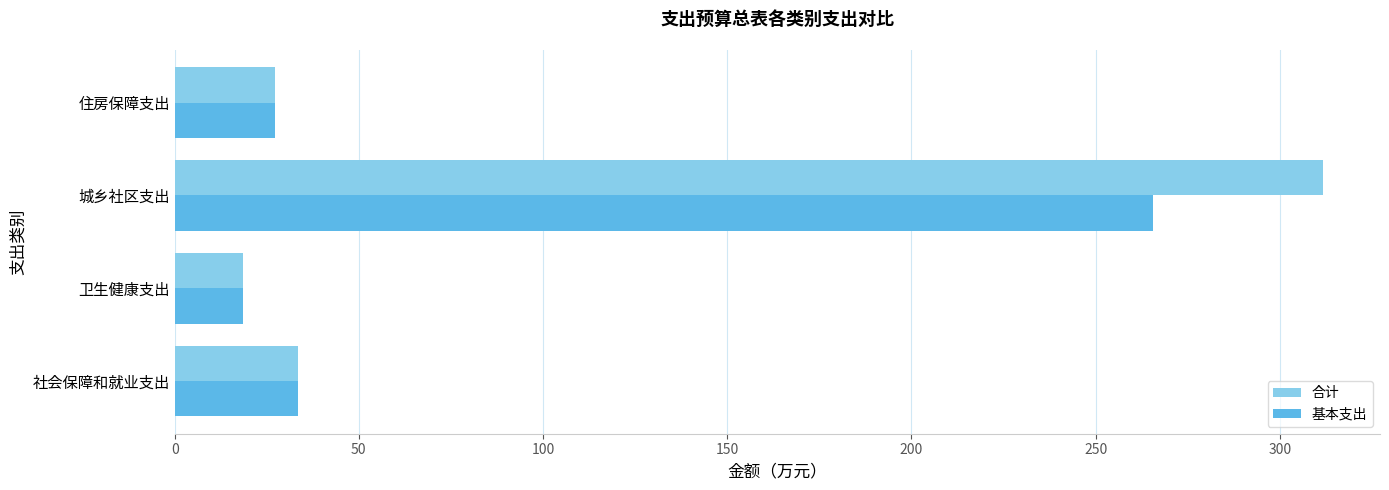

True or false: 合计 has a value of 311.6 at 城乡社区支出.

True